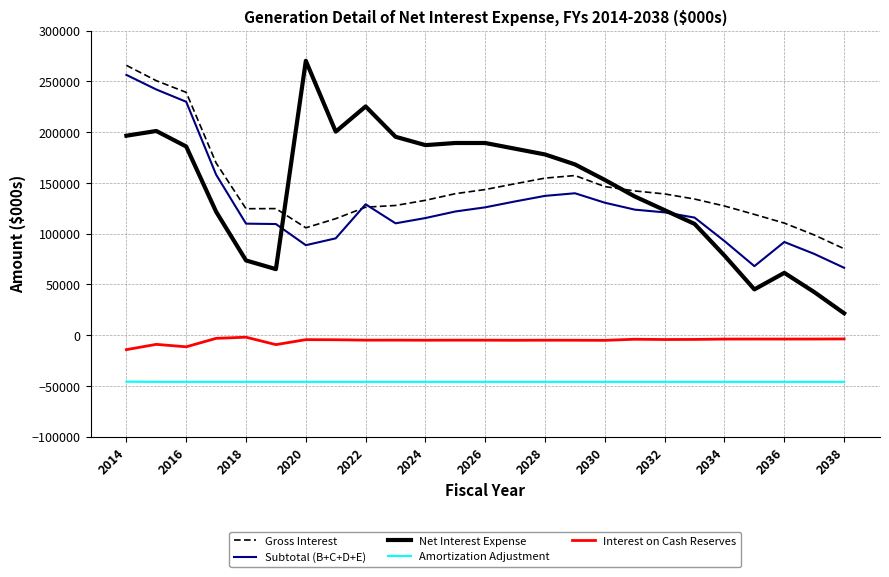

Which series has the widest spread of values?

Net Interest Expense